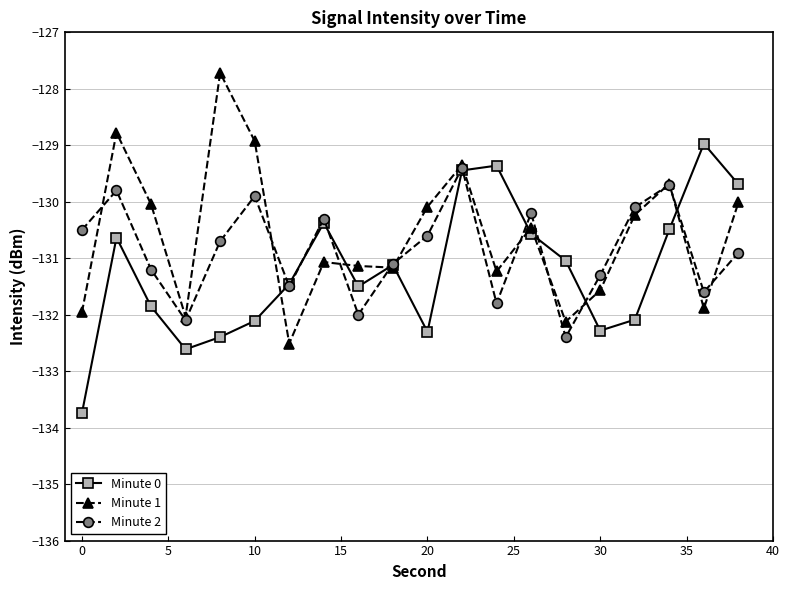

How many categories are shown in the chart?

20